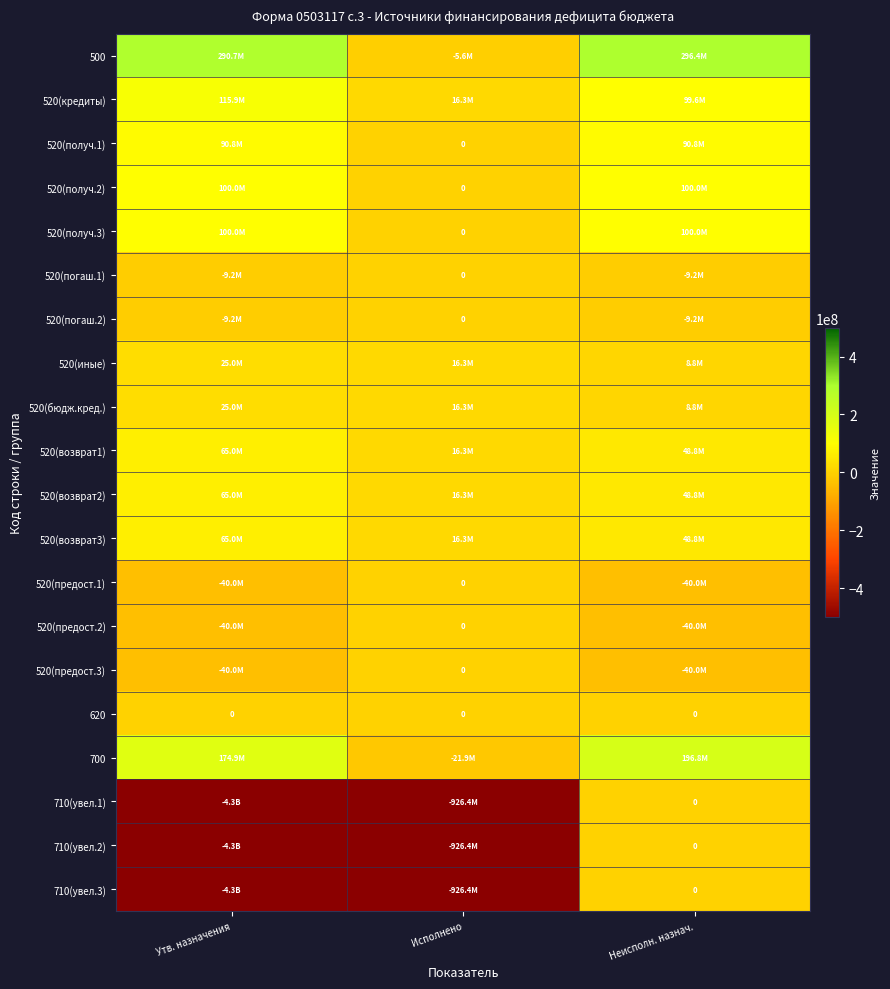

The value of 710(увел.3) at Исполнено is -440113618.7. True or false?

False